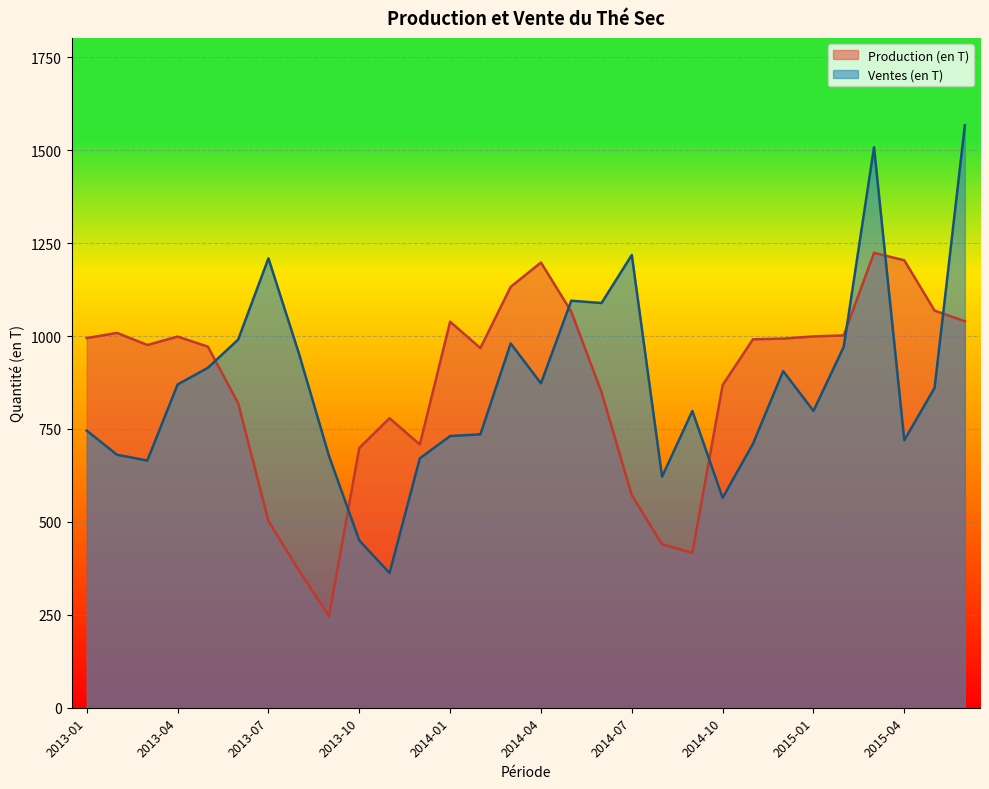

How many interior local valleys does the Production (en T) series have?

5